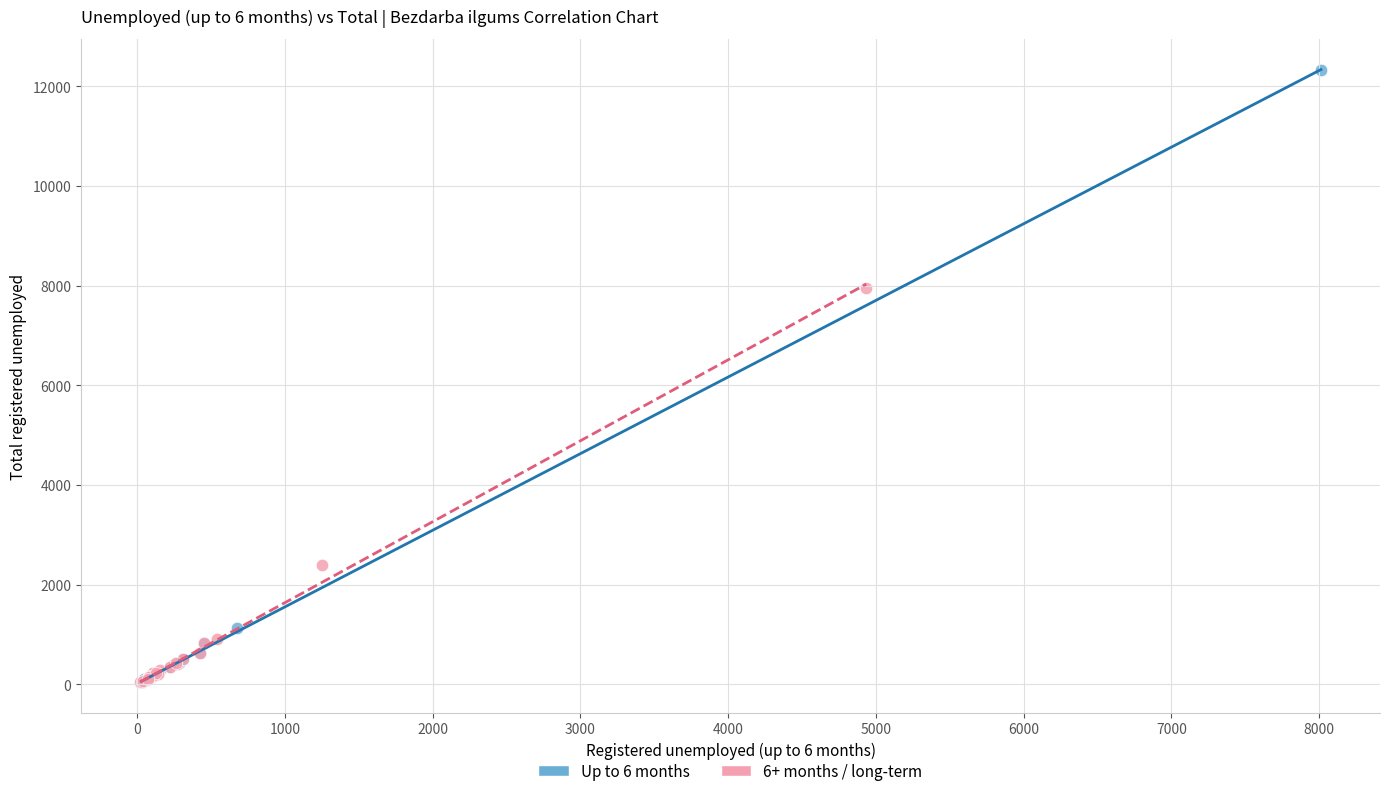

Which series has the widest spread of Y values?

Up to 6 months